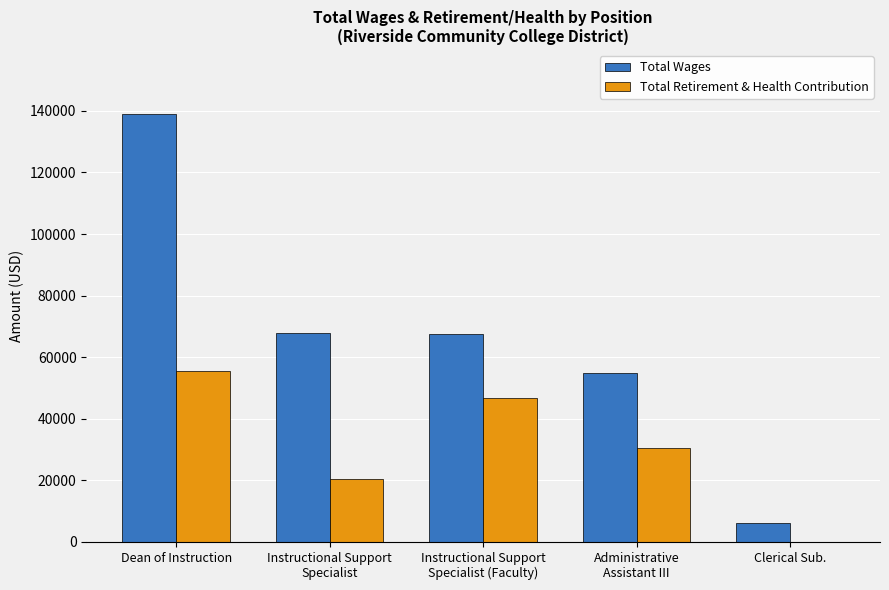

The Total Retirement & Health Contribution series shows 75457 at Dean of Instruction. True or false?

False